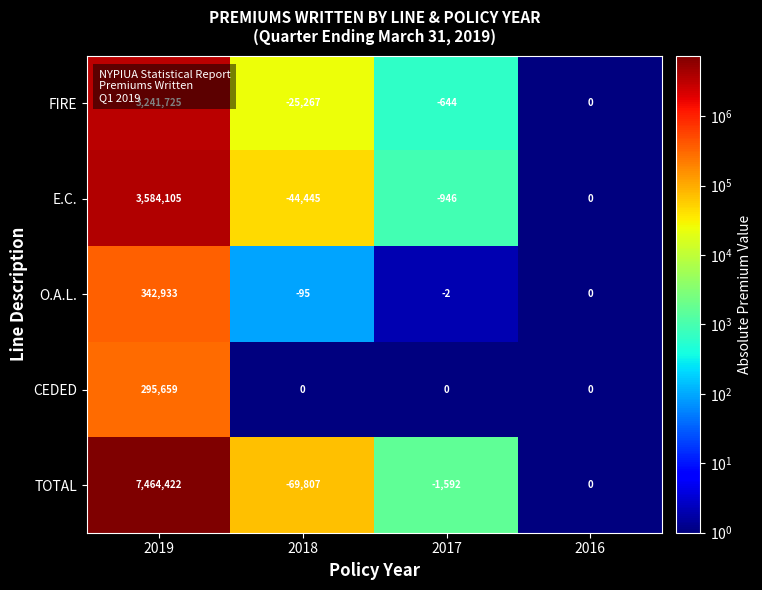

The value of O.A.L. at 2018 is -30. True or false?

False